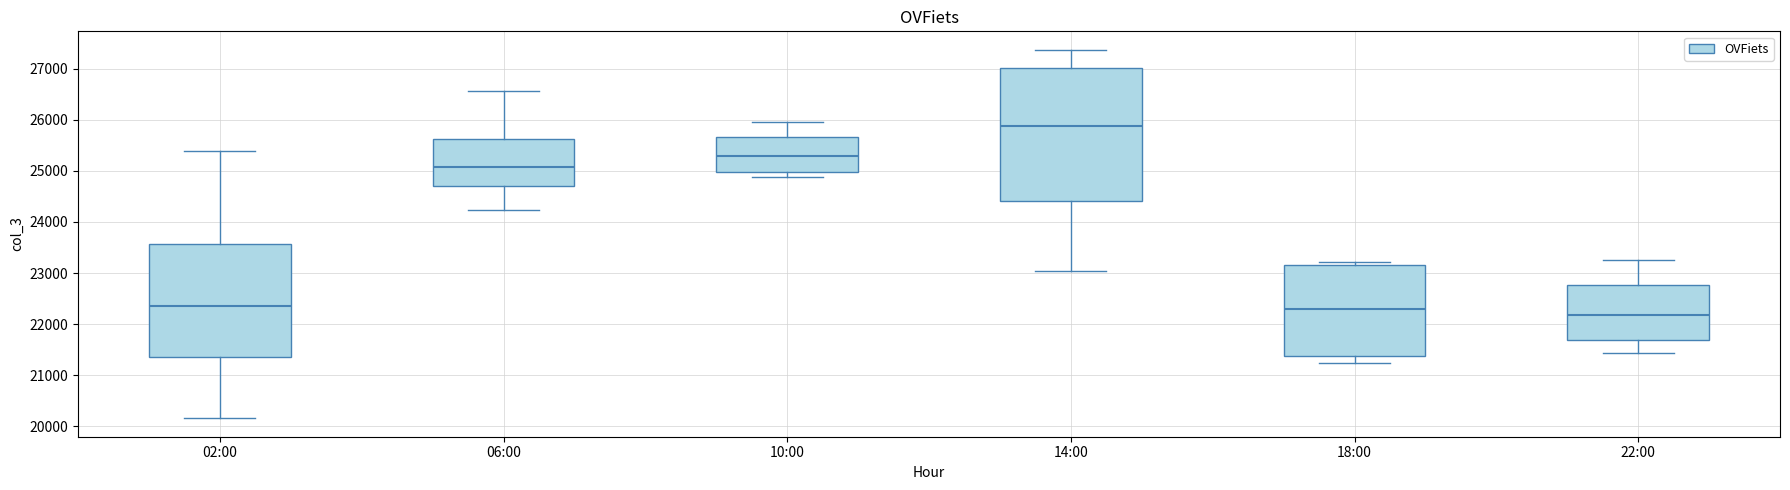

Comparing the boxes themselves (not the whiskers), which one is the tallest?

14:00